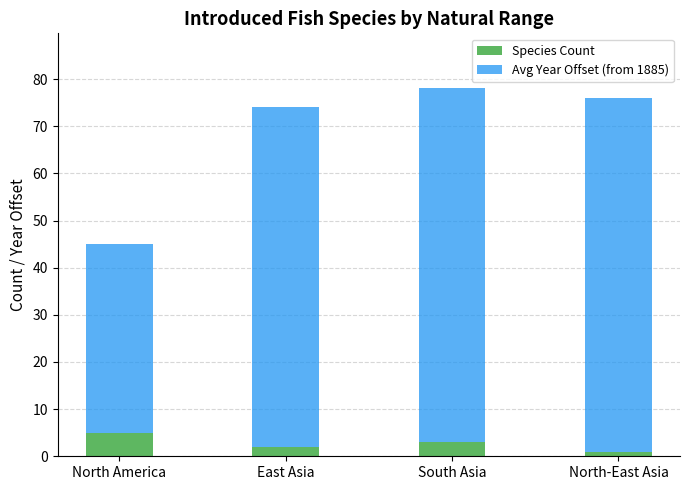

What is the total value across all series at East Asia?

74